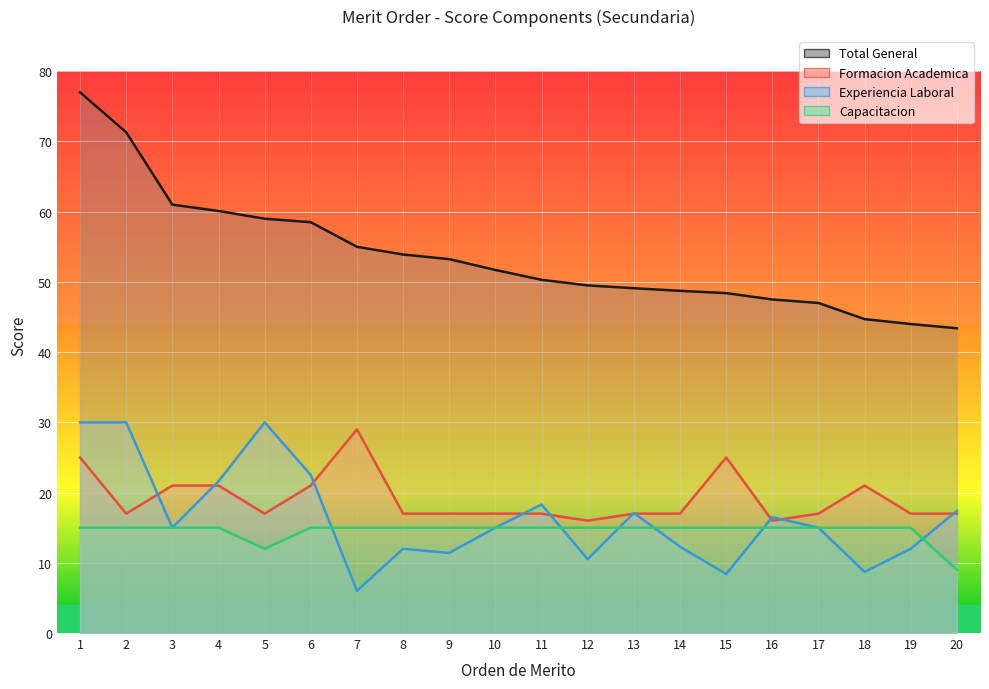

Is the value of Capacitacion at 14 greater than the value of Total General at 3?

No